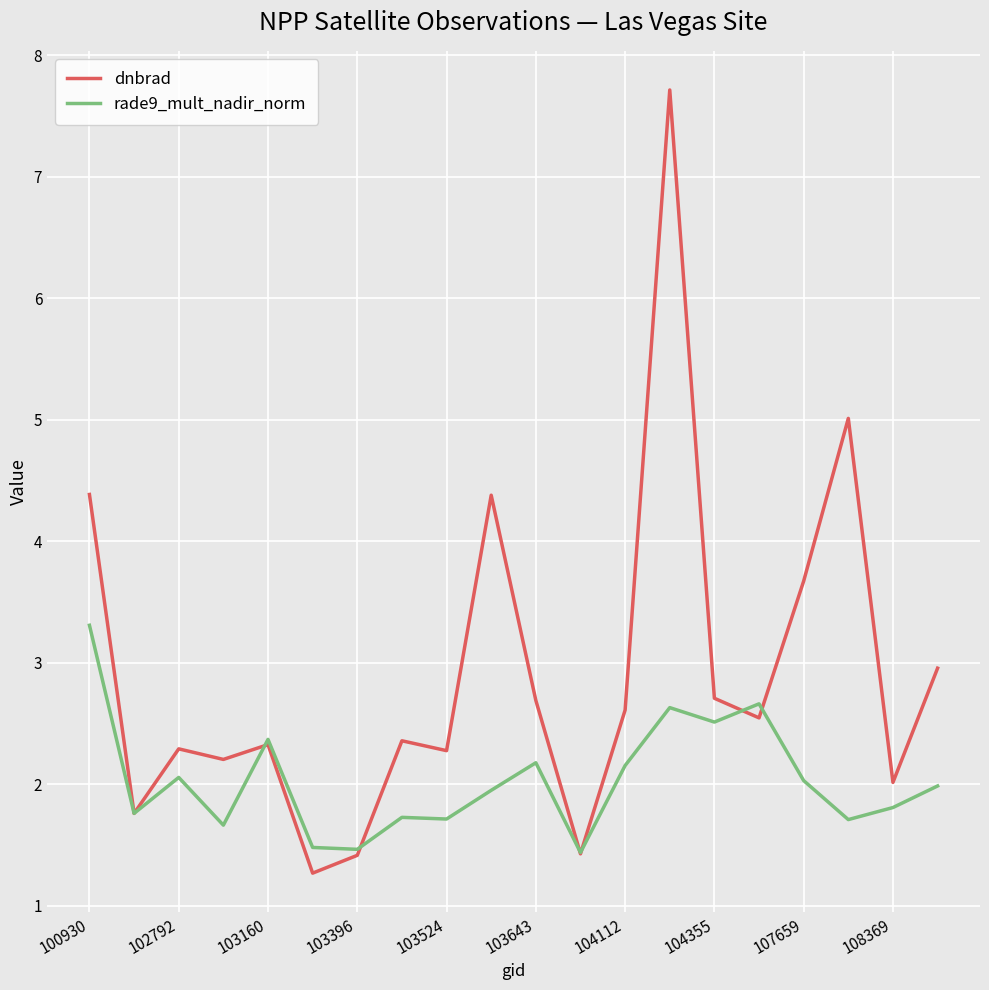

Rank the series by their maximum value, from highest to lowest.

dnbrad, rade9_mult_nadir_norm